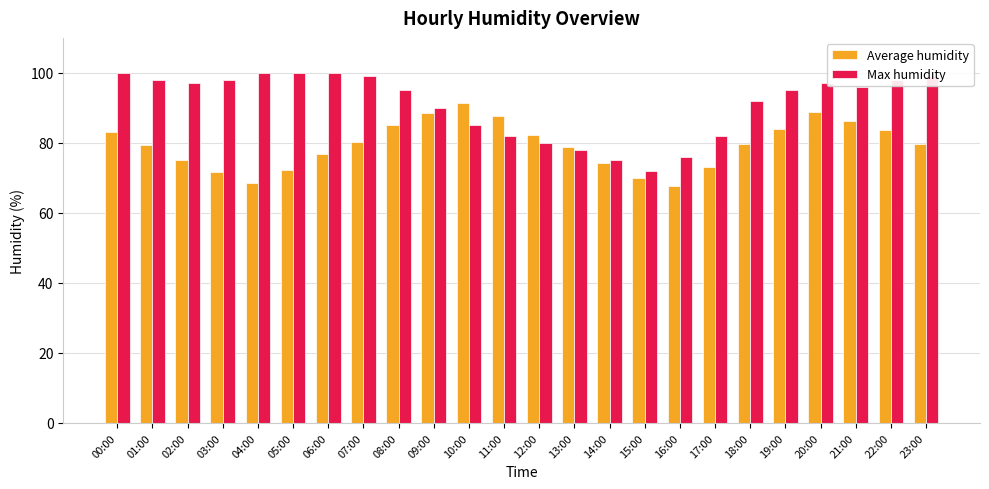

How many bars are there in total?

48